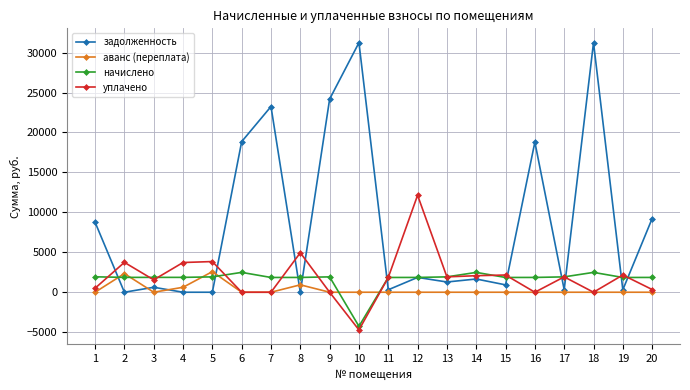

How many values in the уплачено series exceed 1922?

10